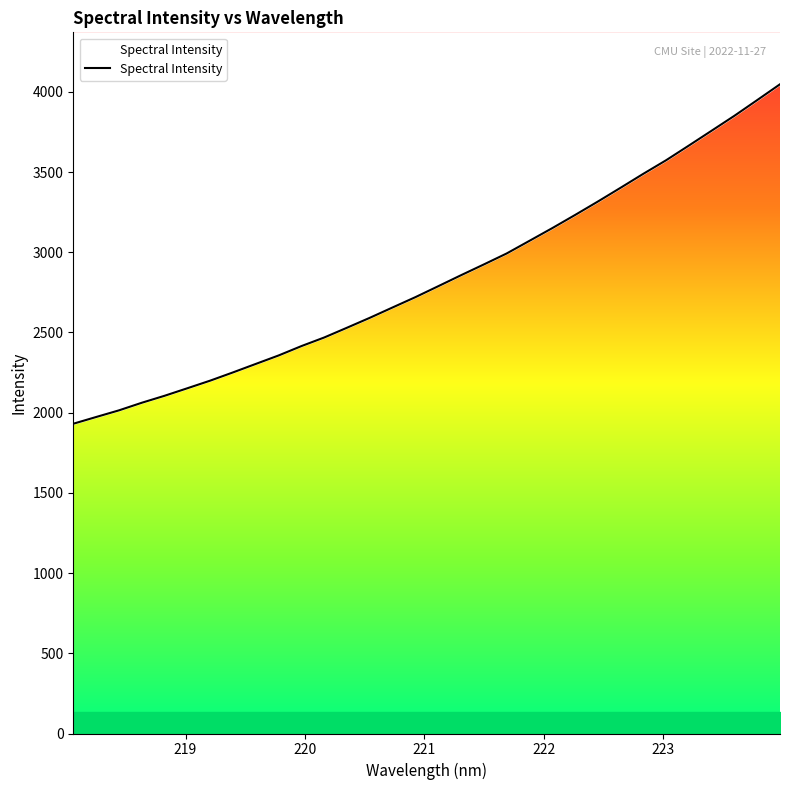

The value at 11 is 3799.6. True or false?

False